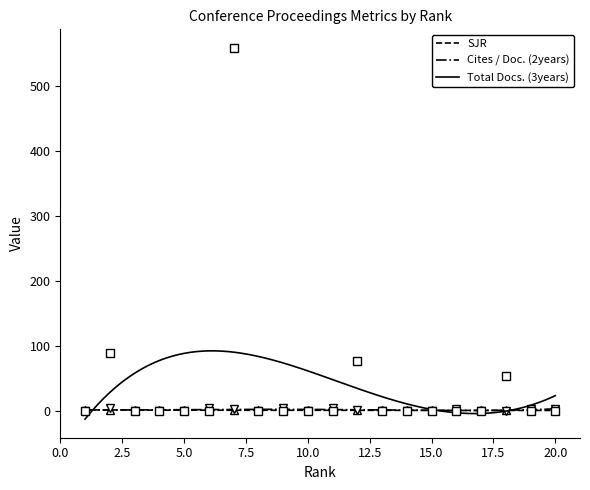

Which series has the widest spread of values?

Total Docs. (3years)